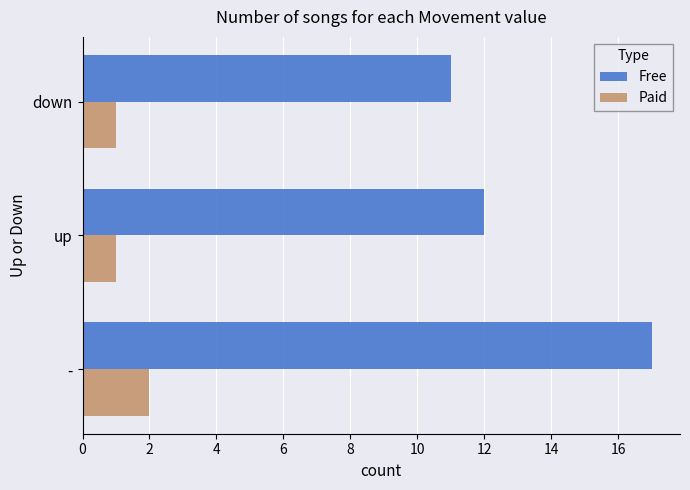

How many values in the Free series are below 12?

1